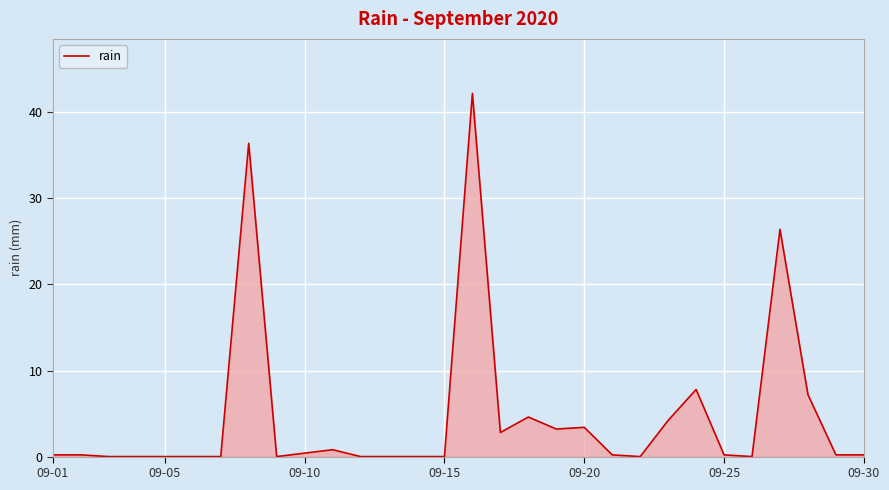

What is the maximum value shown in the chart?

42.2